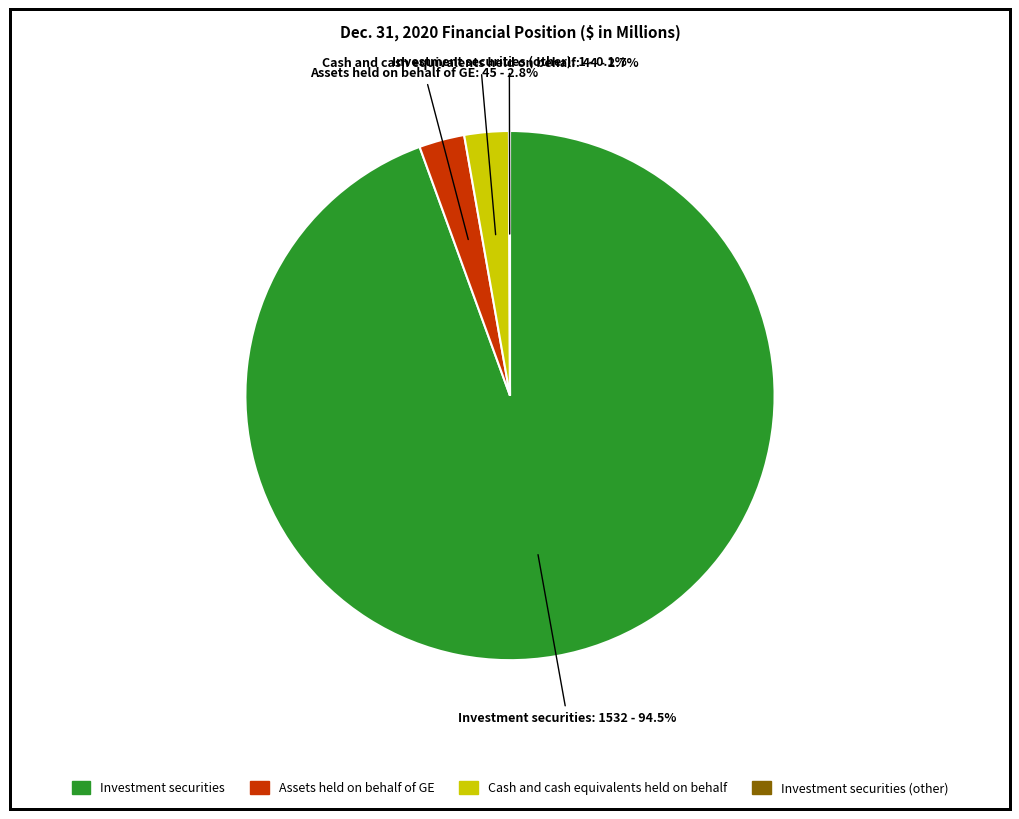

Is there any slice that represents more than half of the pie?

Yes